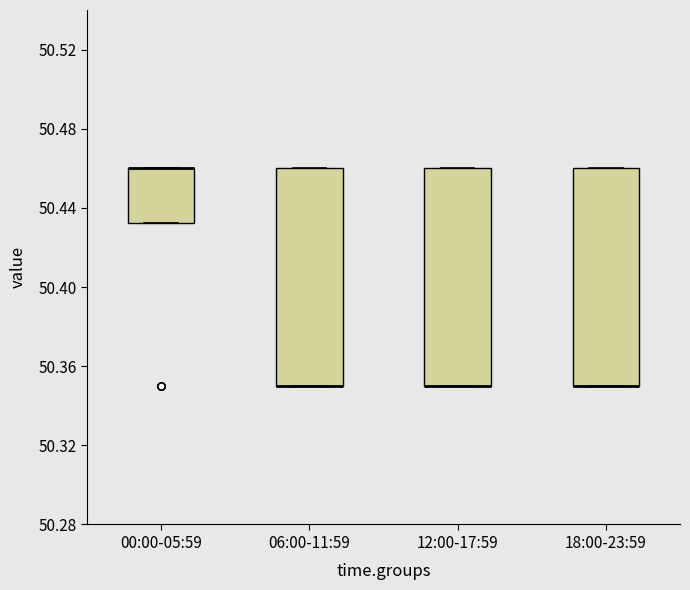

Reading left to right, transcribe this box plot: for each box, give where its median line is, the range the box spans, and where its two whiskers end, as read against the y-axis. The values are not printed on the chart, so give them approximately, as read against the axis.

00:00-05:59: median 50.460 (drawn on the box's upper edge), box 50.435 to 50.460, whiskers 50.435 to 50.460
06:00-11:59: median 50.350 (drawn on the box's lower edge), box 50.350 to 50.460, whiskers 50.350 to 50.460
12:00-17:59: median 50.350 (drawn on the box's lower edge), box 50.350 to 50.460, whiskers 50.350 to 50.460
18:00-23:59: median 50.350 (drawn on the box's lower edge), box 50.350 to 50.460, whiskers 50.350 to 50.460